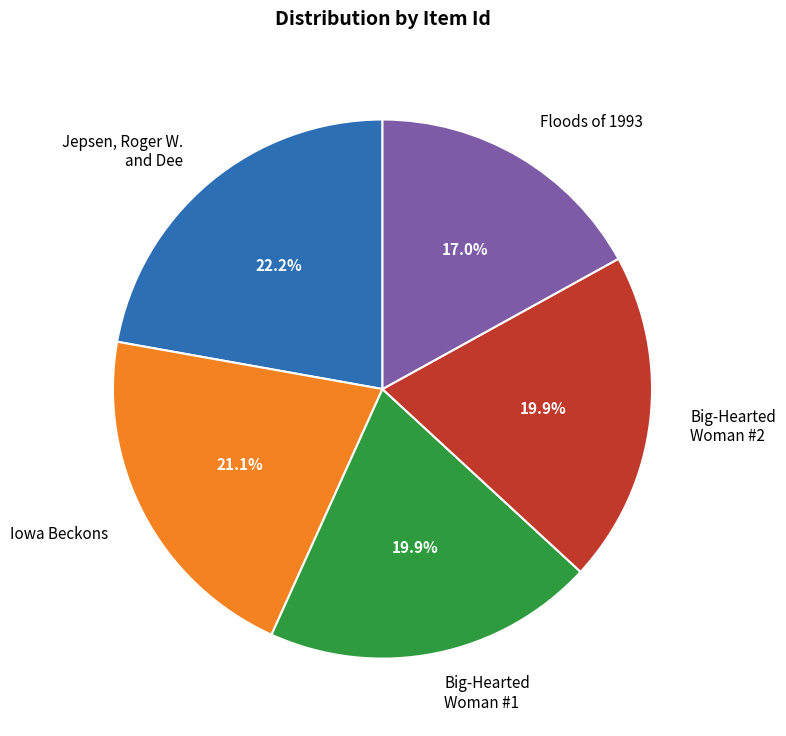

What portion of the pie excludes Jepsen, Roger W. and Dee?

77.8%